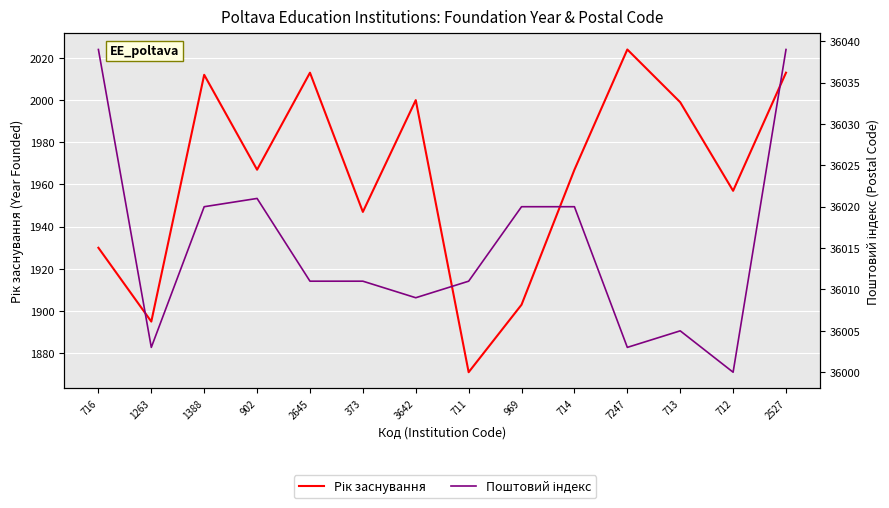

Is this an area chart (filled region under the line)?

No